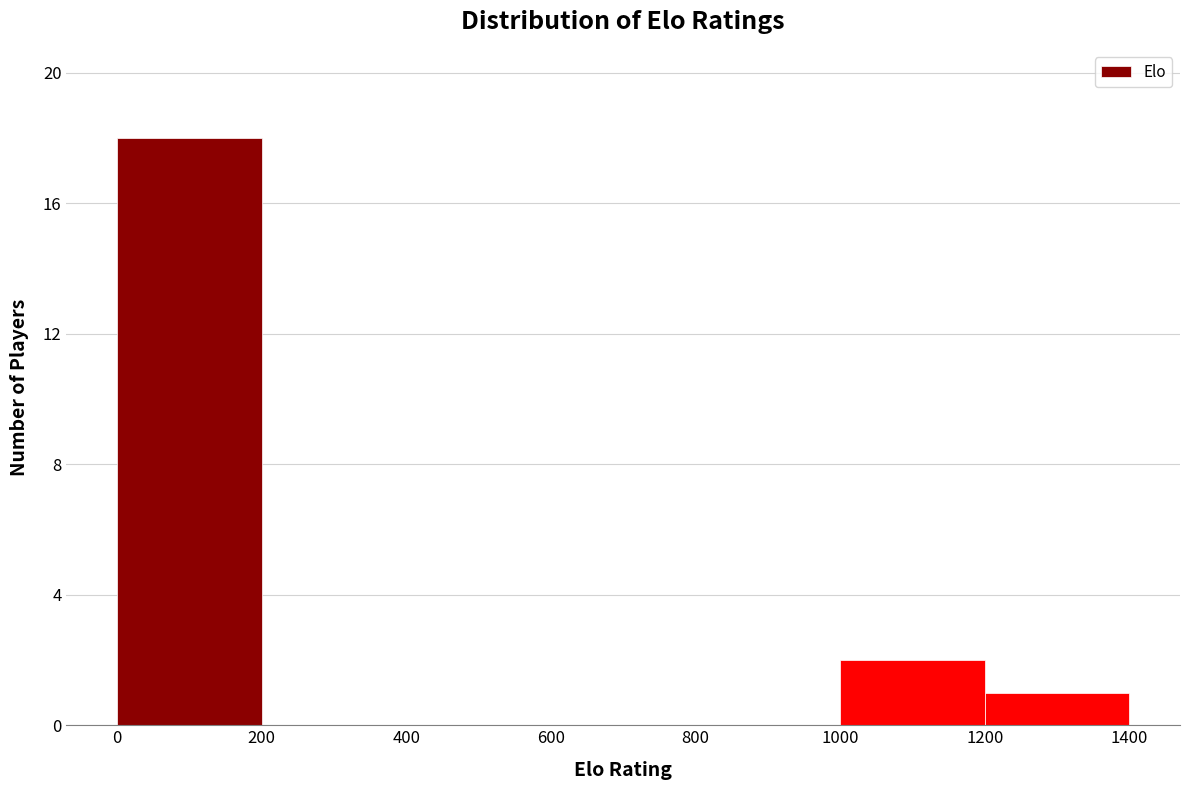

Which range on the x-axis has the tallest bar?

0 to 200